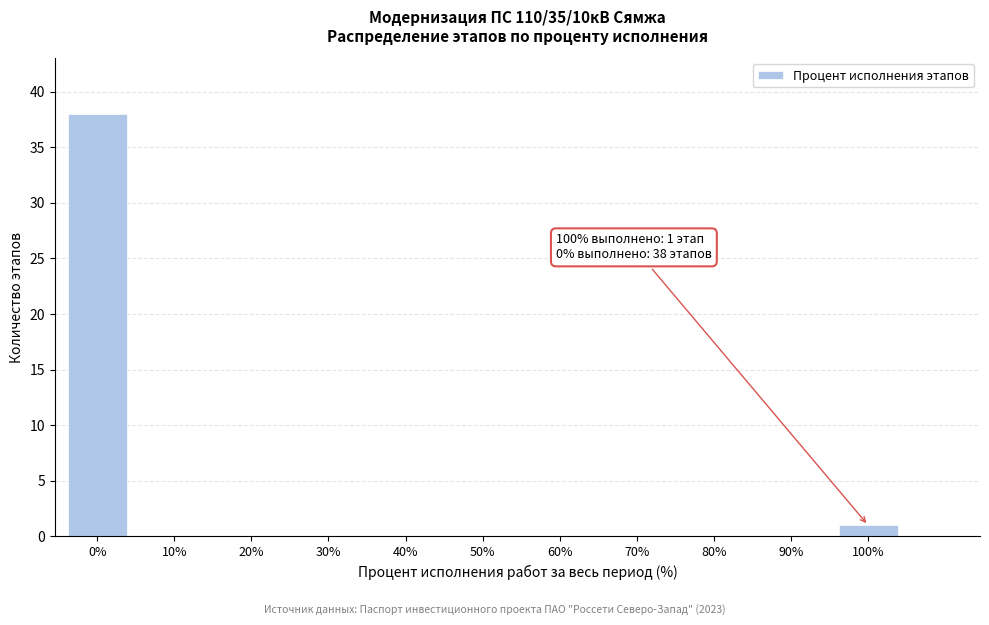

Reading left to right, what are all the values shown in this chart?

0%=38	10%=0	20%=0	30%=0	40%=0	50%=0	60%=0	70%=0	80%=0	90%=0	100%=1